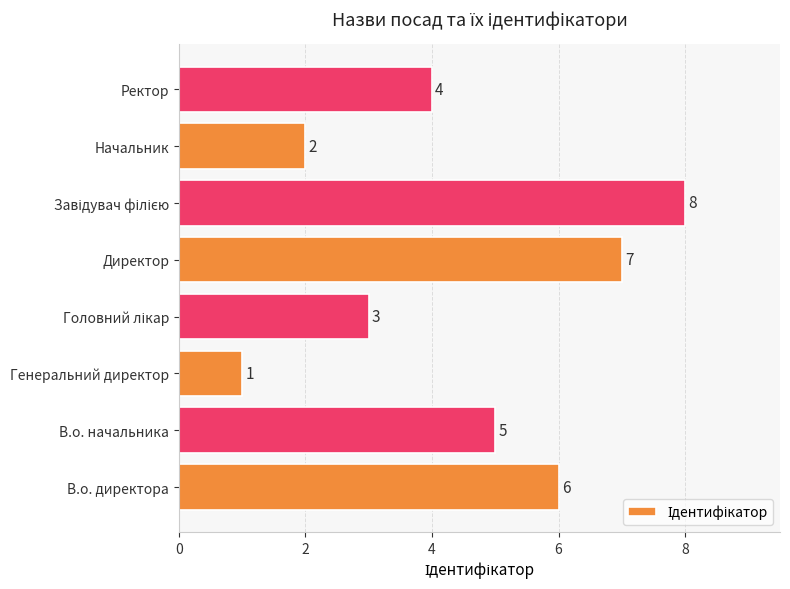

How many data points are less than 5?

4